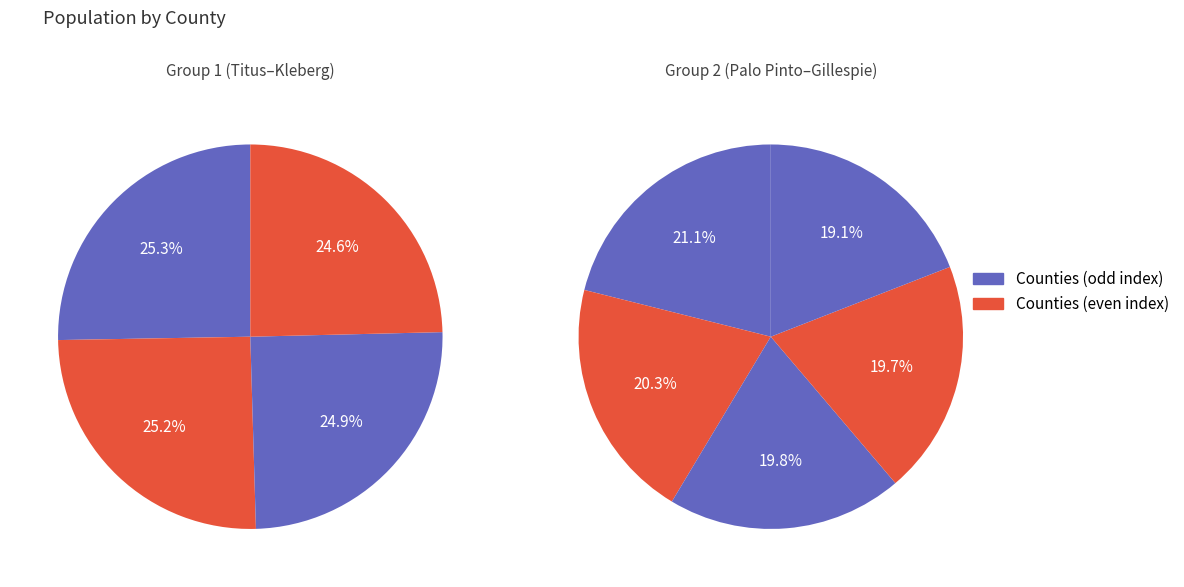

Rank the categories by value from lowest to highest.

Gillespie County, San Jacinto County, Cass County, Palo Pinto County, Kleberg County, Bee County, Grimes County, Austin County, Titus County